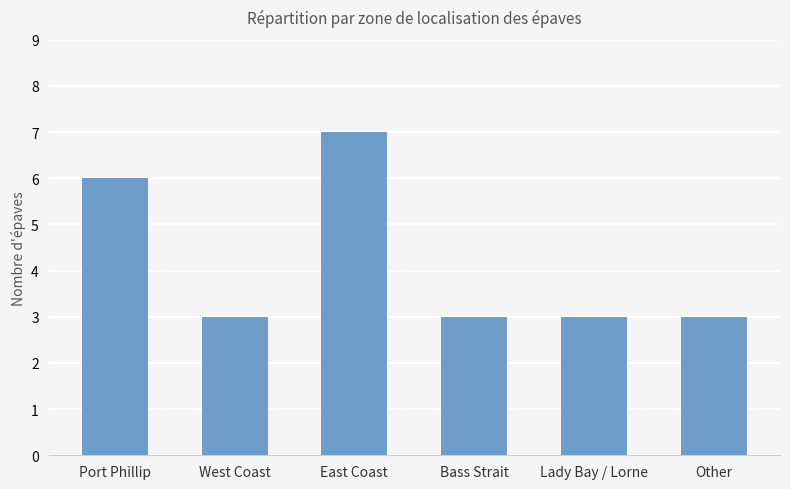

Which label corresponds to the largest value in the chart?

East Coast